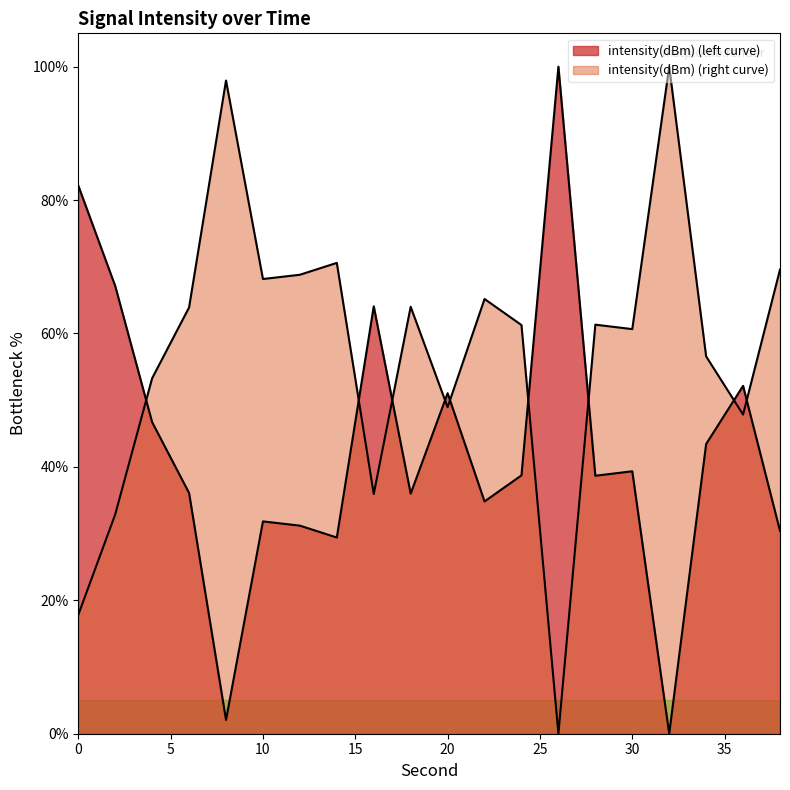

Reading left to right, list all the values displayed in this chart.

82.2	67.1	46.7	36.1	2.1	31.8	31.2	29.4	64.1	36.0	51.1	34.8	38.7	100.0	38.7	39.3	0.0	43.4	52.2	30.4